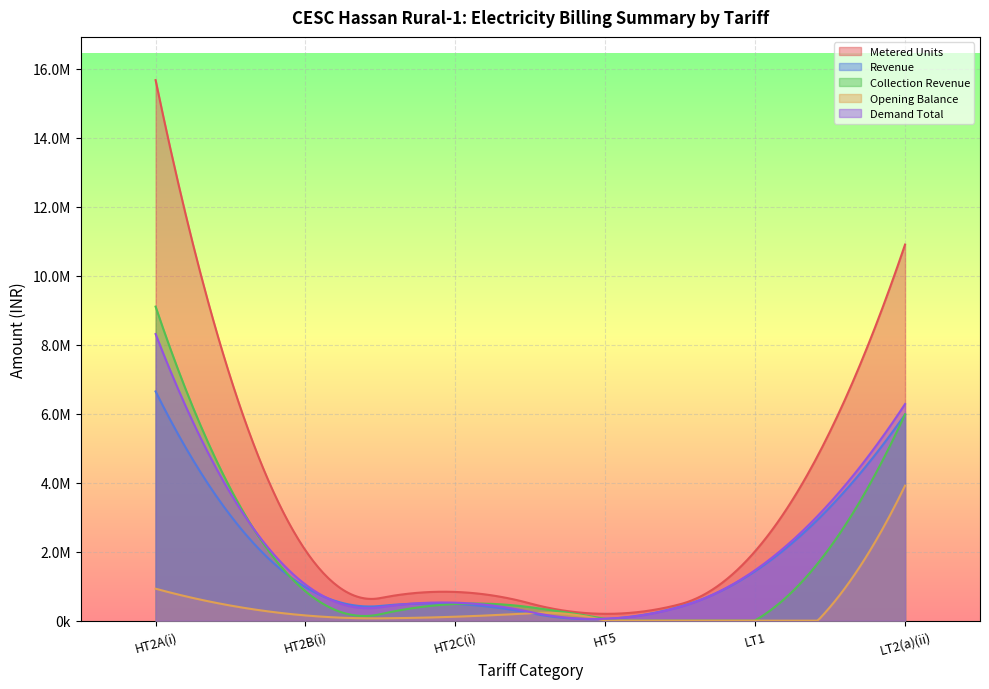

What value does the Demand Total series have at HT5?

53674.0